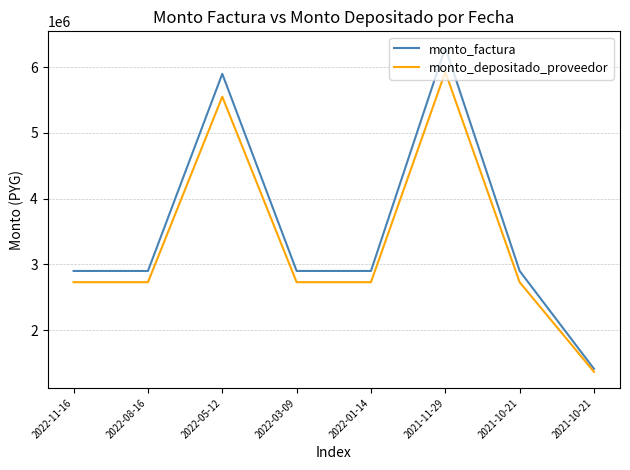

At which category does monto_depositado_proveedor reach its first local peak?

2022-05-12